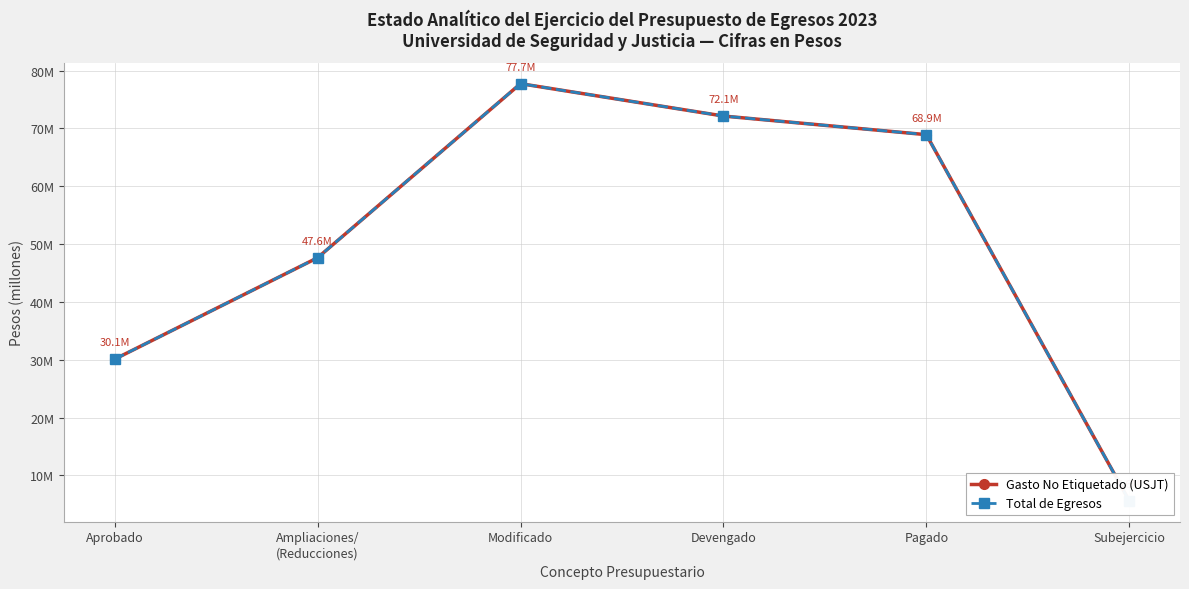

The Gasto No Etiquetado (USJT) series shows 8969299 at Subejercicio. True or false?

False